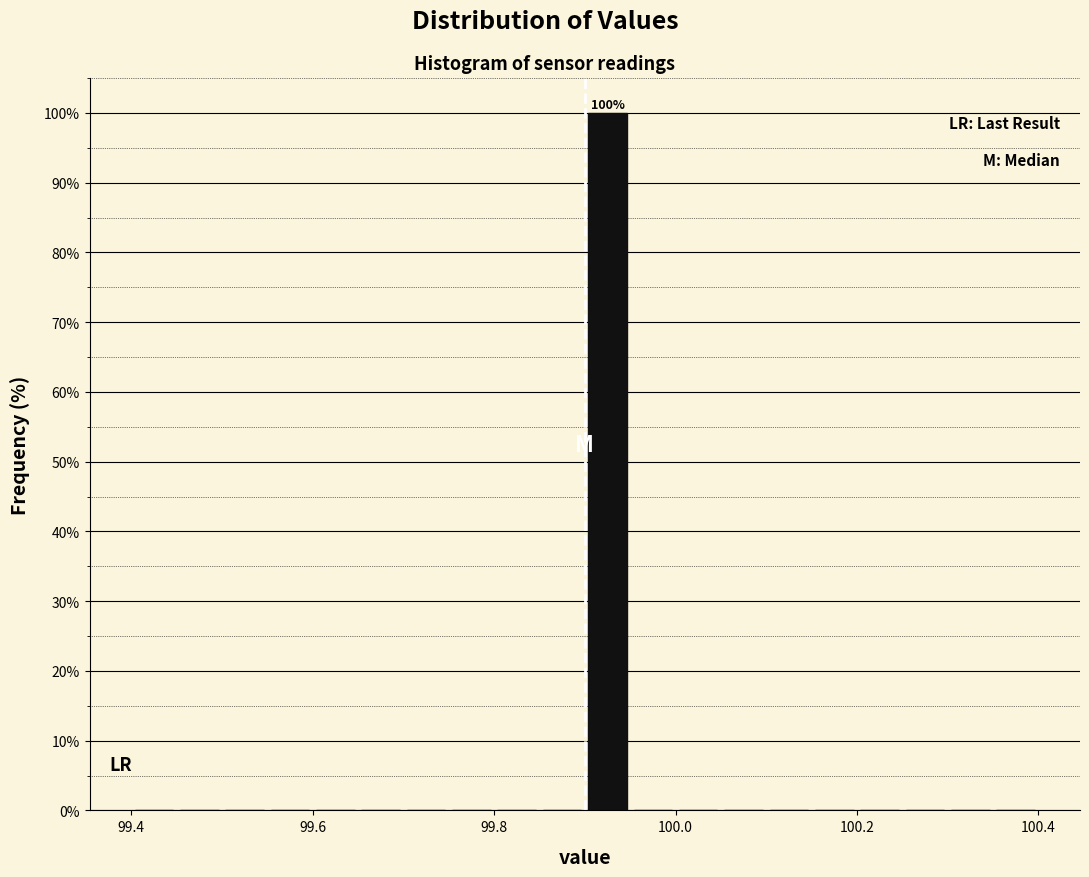

Read against the x-axis, roughly where is the centre of the tallest bar?

99.92